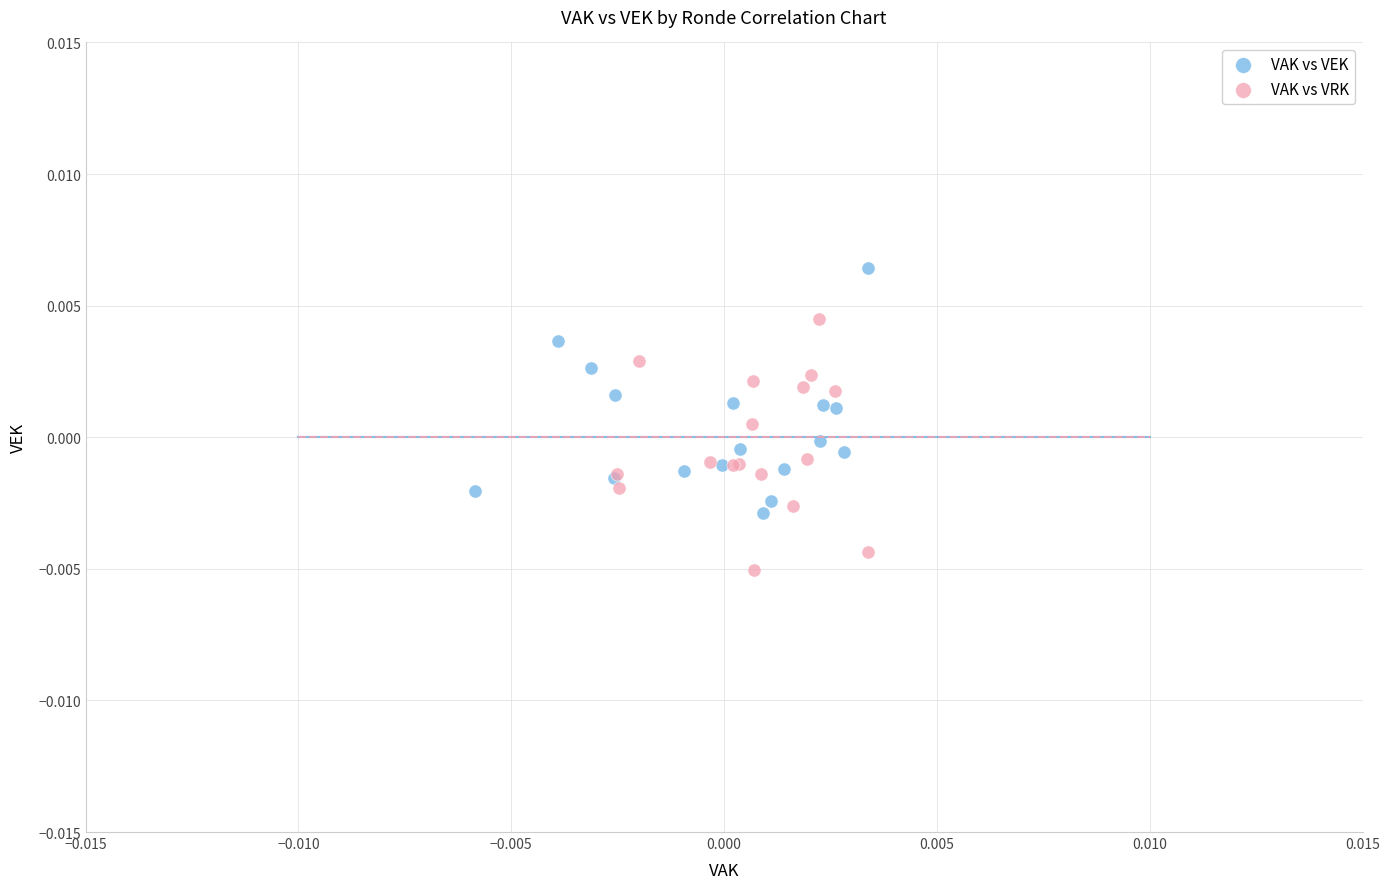

Which series reaches the maximum Y coordinate?

VAK vs VEK